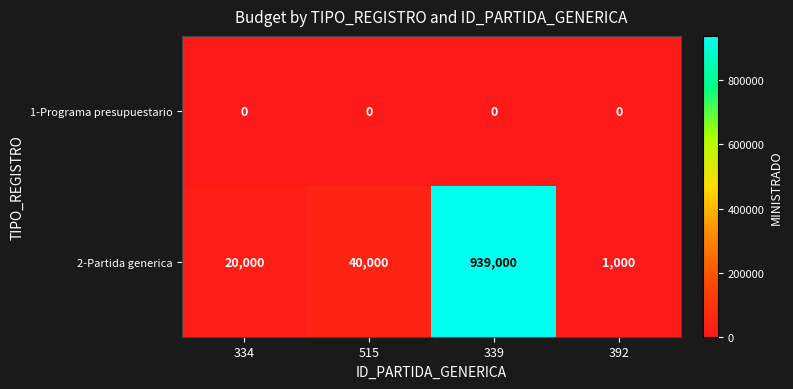

Reading left to right, transcribe all the data shown in this chart.

1-Programa presupuestario: 334=0	515=0	339=0	392=0
2-Partida generica: 334=20000	515=40000	339=939000	392=1000